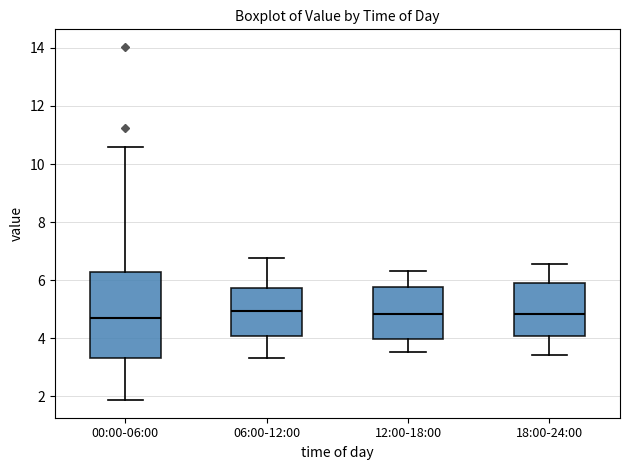

Comparing the boxes themselves (not the whiskers), which one is the tallest?

00:00-06:00